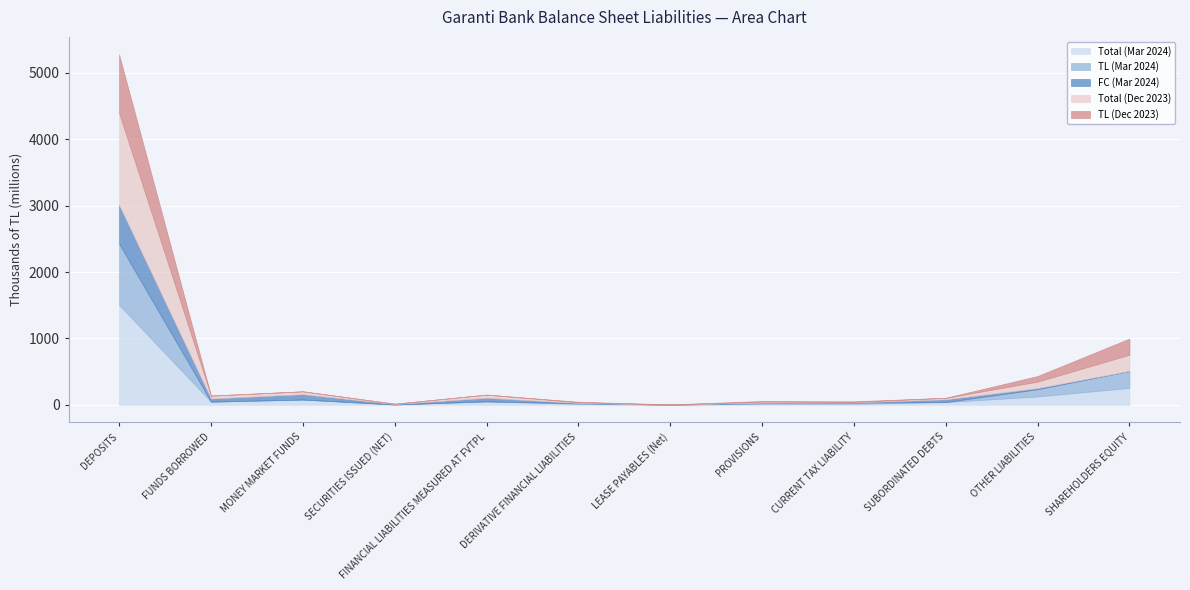

Reading right to left, list all the values displayed in this chart.

Total (Mar 2024): SHAREHOLDERS EQUITY=255334649	OTHER LIABILITIES=126283712	SUBORDINATED DEBTS=41478626	CURRENT TAX LIABILITY=17122351	PROVISIONS=16039688	LEASE PAYABLES (Net)=1982288	DERIVATIVE FINANCIAL LIABILITIES=14212453	FINANCIAL LIABILITIES MEASURED AT FVTPL=52866250	SECURITIES ISSUED (NET)=6130541	MONEY MARKET FUNDS=80127139	FUNDS BORROWED=47582756	DEPOSITS=1505820726
TL (Mar 2024): SHAREHOLDERS EQUITY=254213598	OTHER LIABILITIES=109378593	SUBORDINATED DEBTS=1079436	CURRENT TAX LIABILITY=17086448	PROVISIONS=10010652	LEASE PAYABLES (Net)=1774845	DERIVATIVE FINANCIAL LIABILITIES=9673633	FINANCIAL LIABILITIES MEASURED AT FVTPL=0	SECURITIES ISSUED (NET)=0	MONEY MARKET FUNDS=274973	FUNDS BORROWED=1353607	DEPOSITS=921842591
FC (Mar 2024): SHAREHOLDERS EQUITY=1121051	OTHER LIABILITIES=16905119	SUBORDINATED DEBTS=40399190	CURRENT TAX LIABILITY=35903	PROVISIONS=6029036	LEASE PAYABLES (Net)=207443	DERIVATIVE FINANCIAL LIABILITIES=4538820	FINANCIAL LIABILITIES MEASURED AT FVTPL=52866250	SECURITIES ISSUED (NET)=6130541	MONEY MARKET FUNDS=79852166	FUNDS BORROWED=46229149	DEPOSITS=583978135
Total (Dec 2023): SHAREHOLDERS EQUITY=244797041	OTHER LIABILITIES=97882179	SUBORDINATED DEBTS=23010071	CURRENT TAX LIABILITY=9700507	PROVISIONS=16443744	LEASE PAYABLES (Net)=1730939	DERIVATIVE FINANCIAL LIABILITIES=11410828	FINANCIAL LIABILITIES MEASURED AT FVTPL=48622754	SECURITIES ISSUED (NET)=5240527	MONEY MARKET FUNDS=43454156	FUNDS BORROWED=44058155	DEPOSITS=1383704435
TL (Dec 2023): SHAREHOLDERS EQUITY=243717339	OTHER LIABILITIES=84802789	SUBORDINATED DEBTS=1067593	CURRENT TAX LIABILITY=9556143	PROVISIONS=9146493	LEASE PAYABLES (Net)=1526016	DERIVATIVE FINANCIAL LIABILITIES=7021558	FINANCIAL LIABILITIES MEASURED AT FVTPL=0	SECURITIES ISSUED (NET)=0	MONEY MARKET FUNDS=110181	FUNDS BORROWED=995541	DEPOSITS=882488850